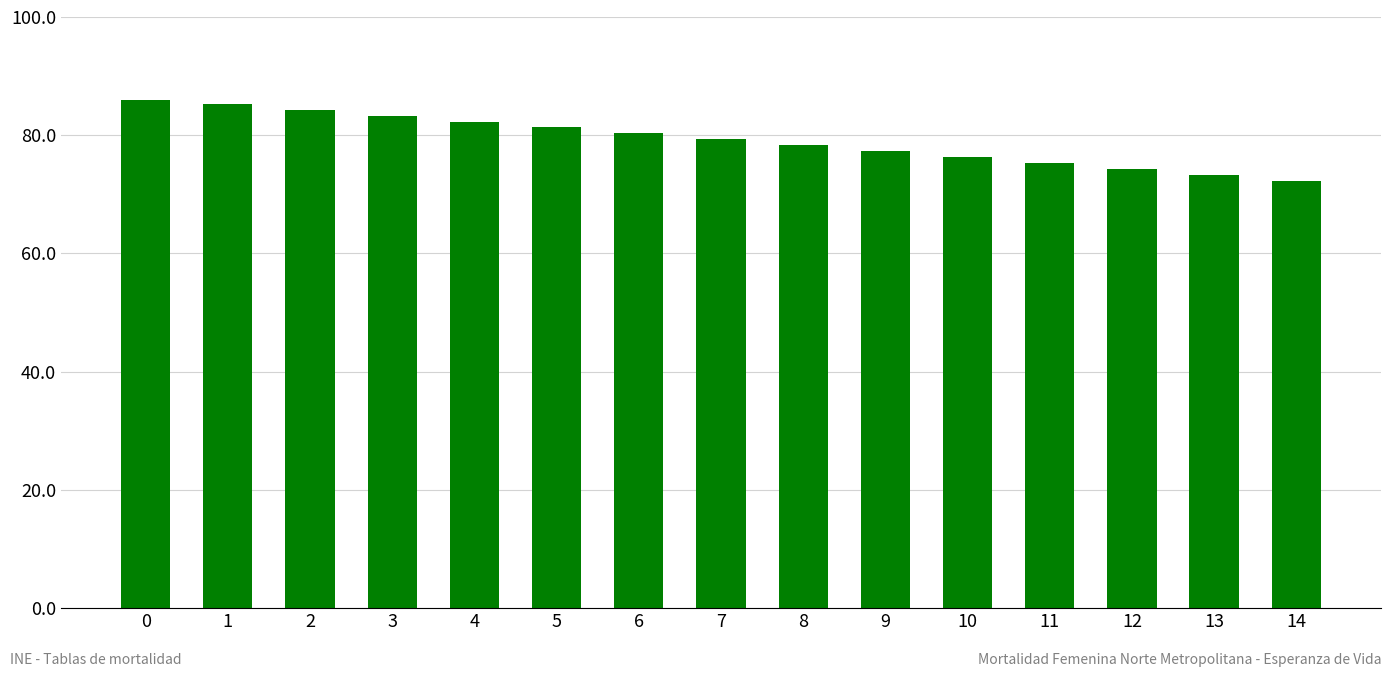

The chart shows a value of 76.3 at 10. True or false?

True